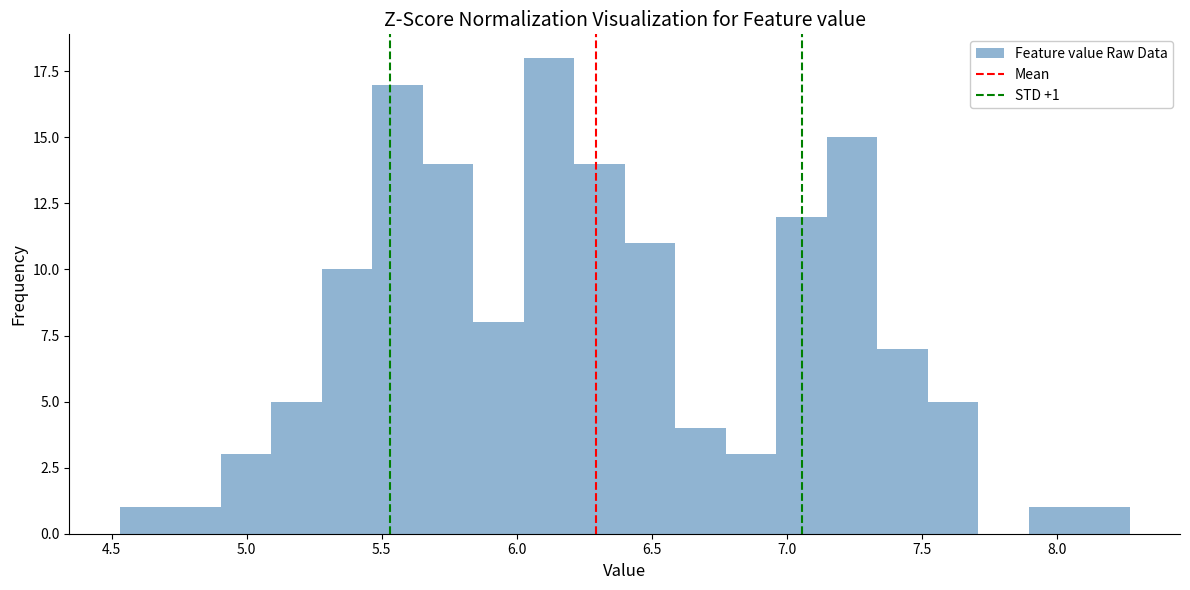

Around what value on the x-axis is the tallest bar? Give the approximate position of its centre, as read against the axis.

6.10